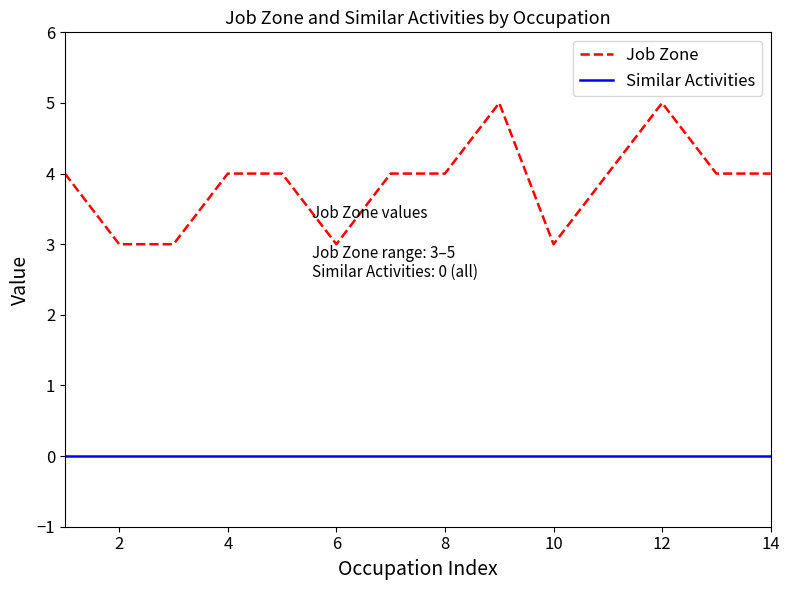

List the series in order of their overall mean, highest first.

Job Zone, Similar Activities